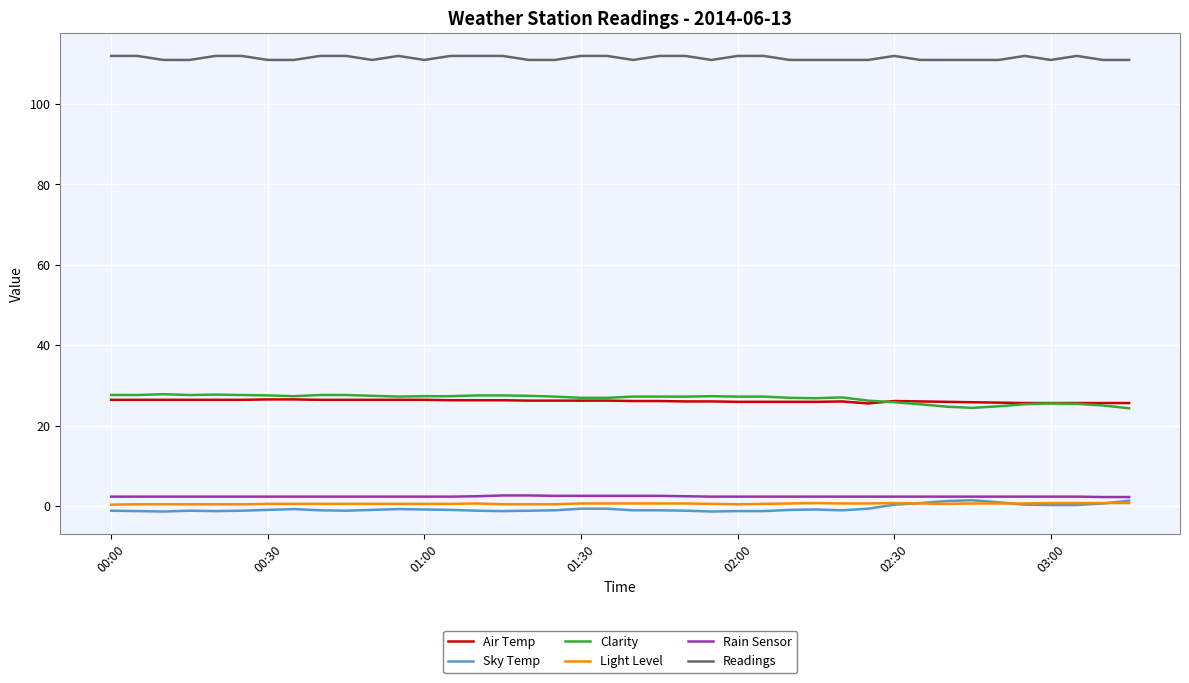

True or false: Readings and Clarity cross at least once.

False